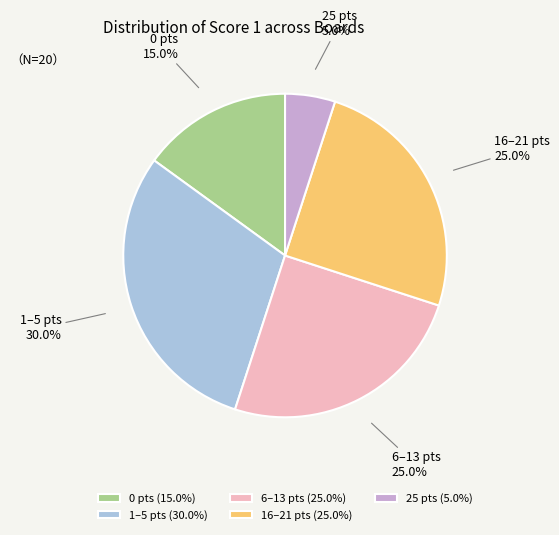

Approximately how many times larger is the value at 1–5 pts compared to 25 pts?

6.0